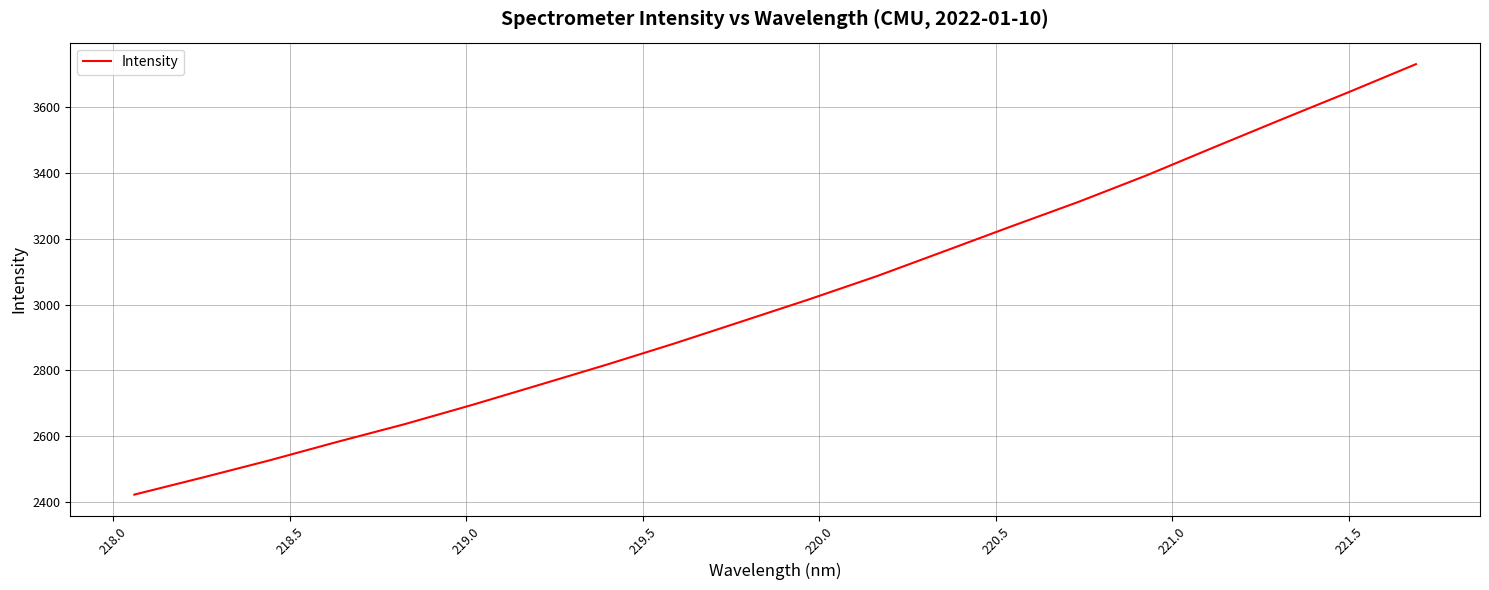

What is the average value?

3018.3